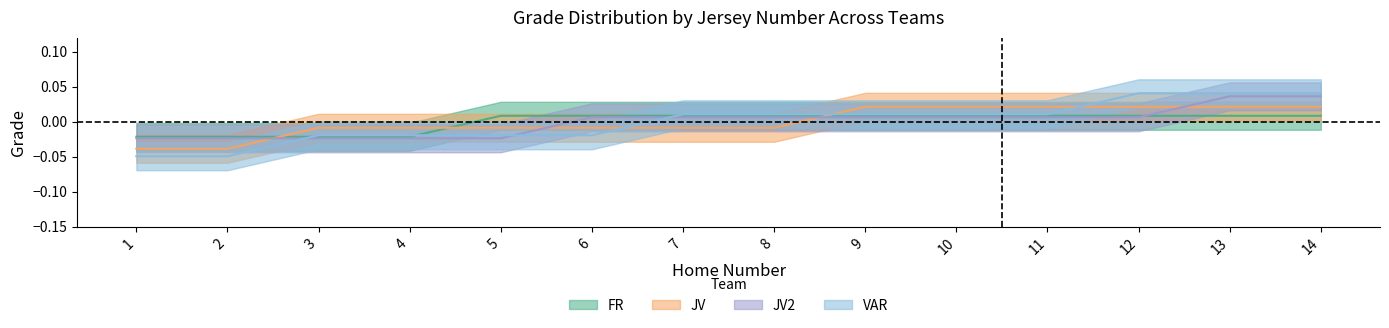

Reading left to right, what are all the values shown in this chart?

FR_count: -0.0	-0.0	-0.0	-0.0	0.0	0.0	0.0	0.0	0.0	0.0	0.0	0.0	0.0	0.0
JV_count: -0.0	-0.0	-0.0	-0.0	-0.0	-0.0	-0.0	-0.0	0.0	0.0	0.0	0.0	0.0	0.0
JV2_count: -0.0	-0.0	-0.0	-0.0	-0.0	0.0	0.0	0.0	0.0	0.0	0.0	0.0	0.0	0.0
VAR_count: -0.0	-0.0	-0.0	-0.0	-0.0	-0.0	0.0	0.0	0.0	0.0	0.0	0.0	0.0	0.0